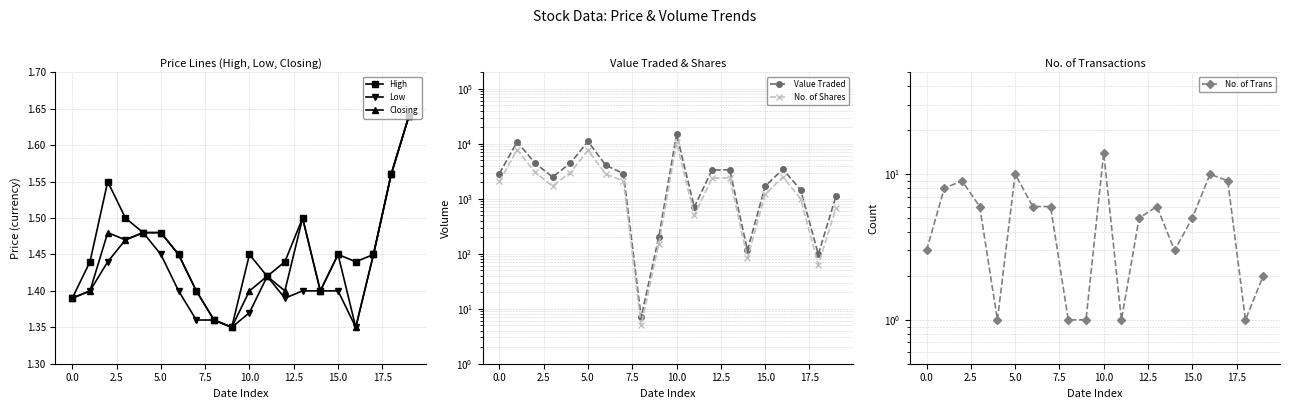

True or false: Low has more than 1 points higher than both neighbors.

True